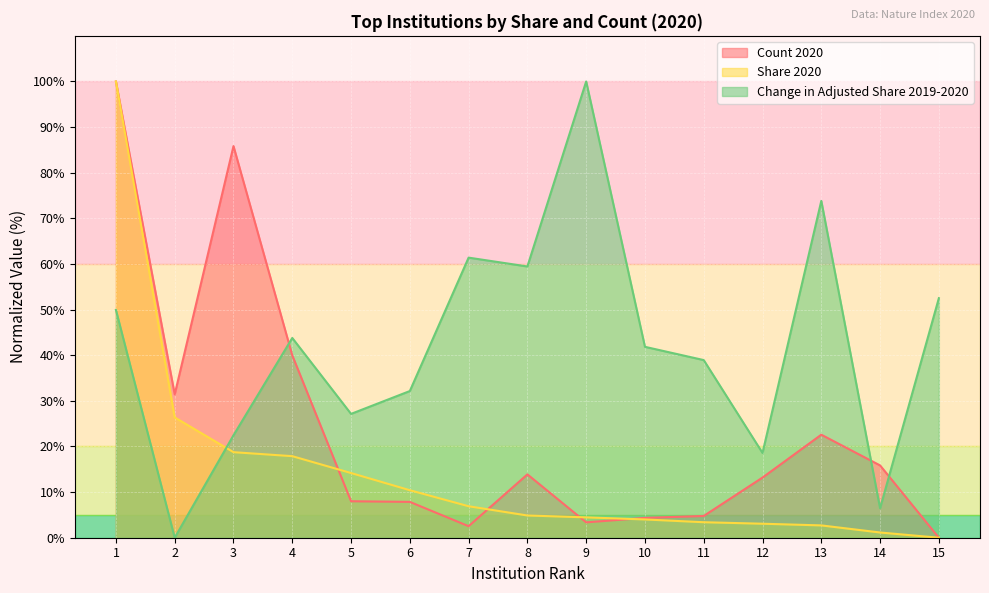

After their last crossing, which series has the higher values: Change in Adjusted Share 2019-2020 or Count 2020?

Change in Adjusted Share 2019-2020